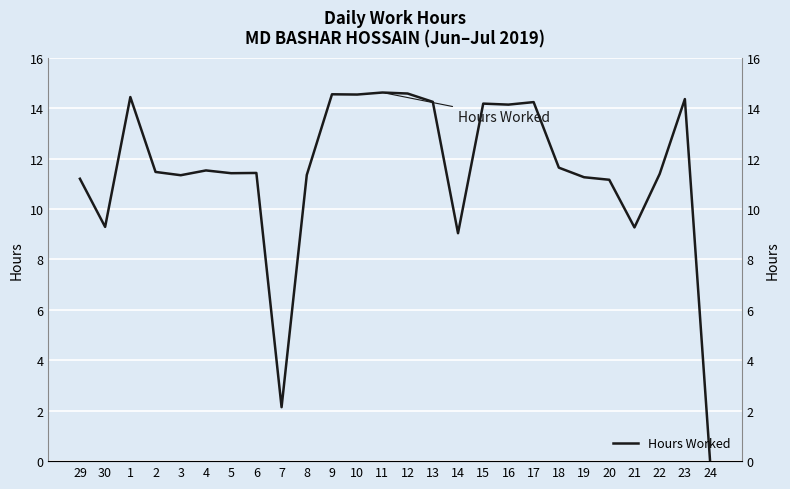

Where is the first local maximum?

1